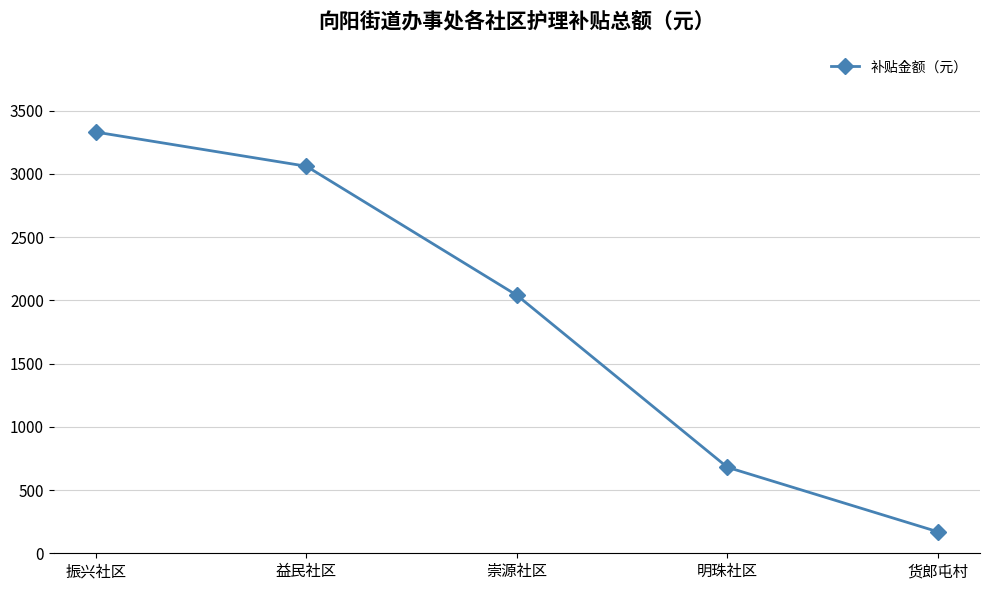

Read the value at 振兴社区, to the nearest 10.

3330